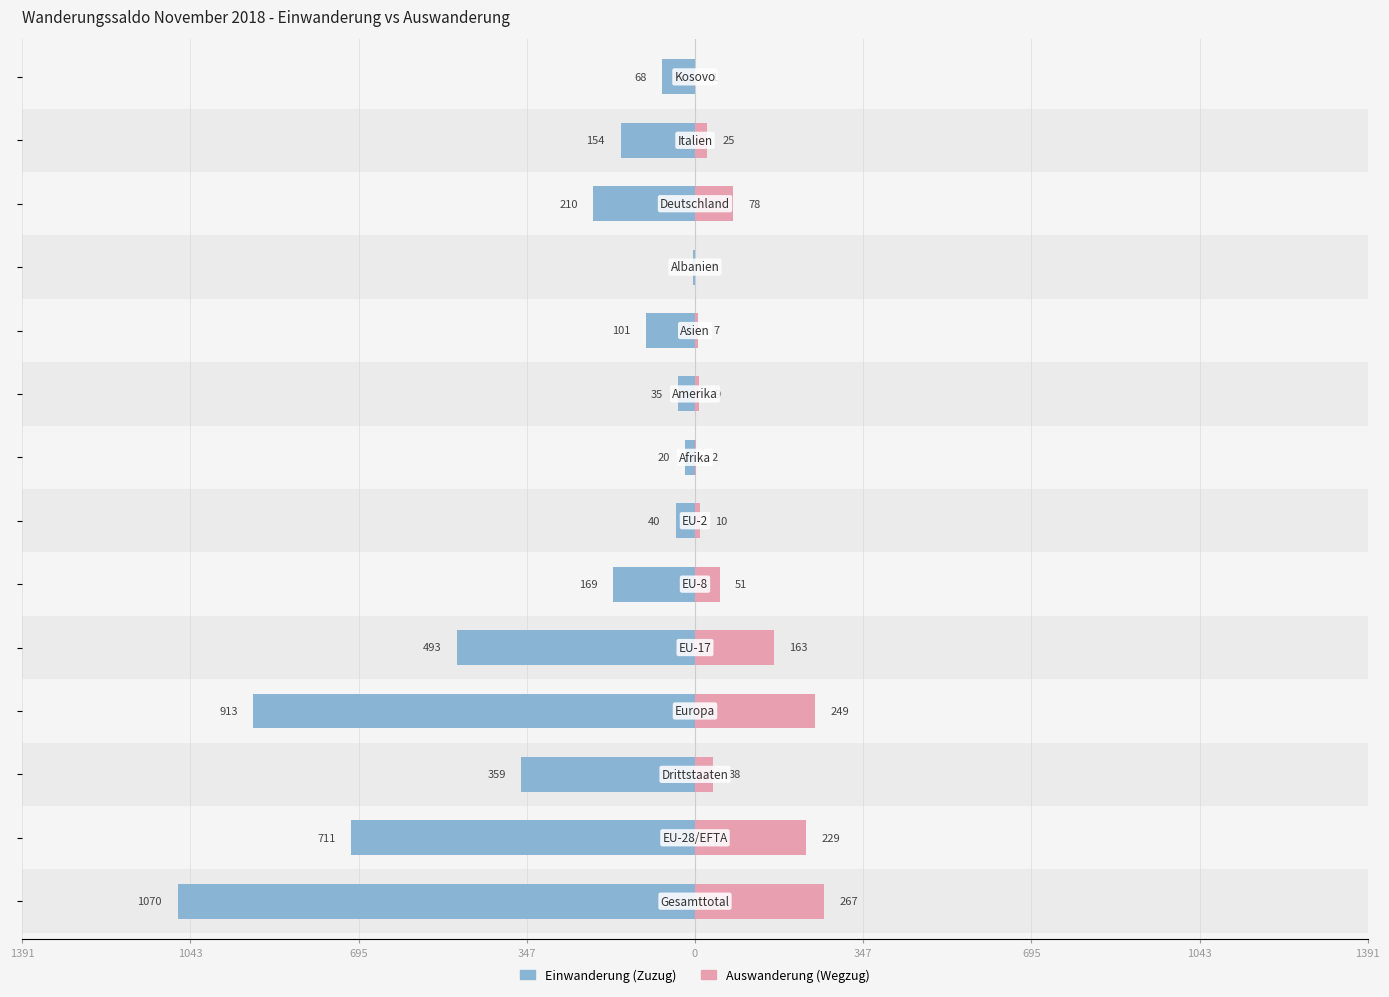

How many values in the Einwanderung (Zuzug) series exceed -154?

6